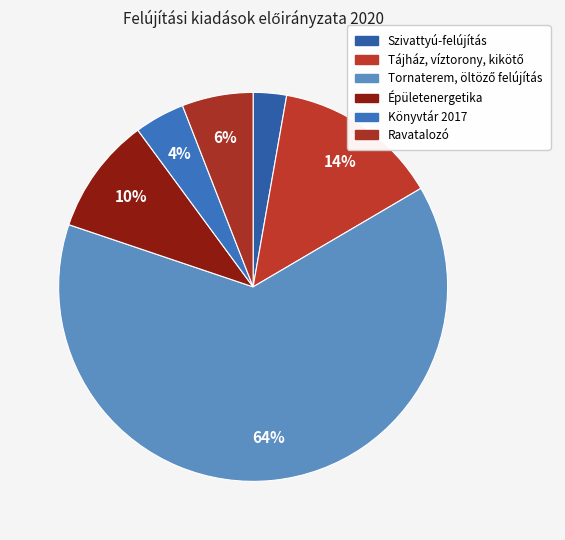

Is Tornaterem, öltöző felújítás the majority of the pie?

Yes